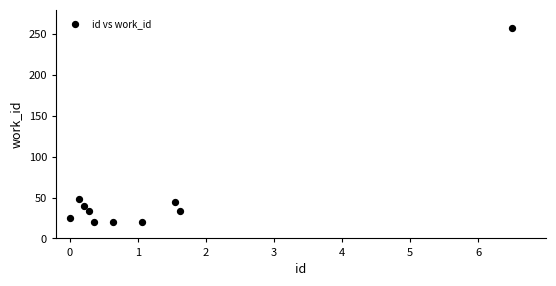

What is the average X value?

1.2